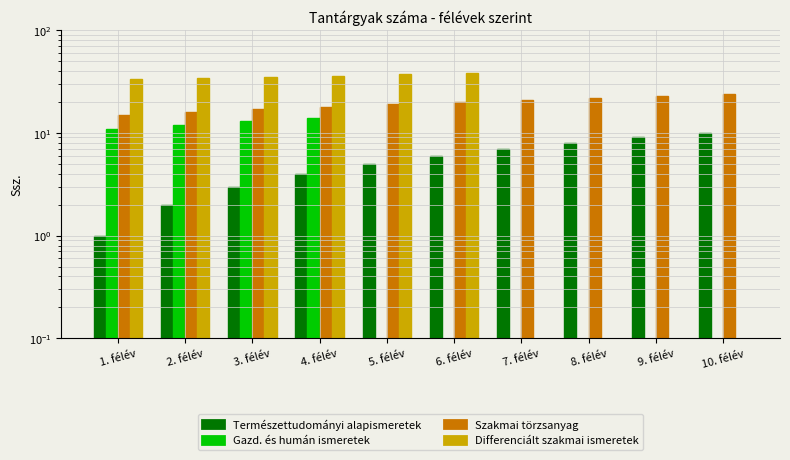

At which category is the sum across all series the highest?

4. félév